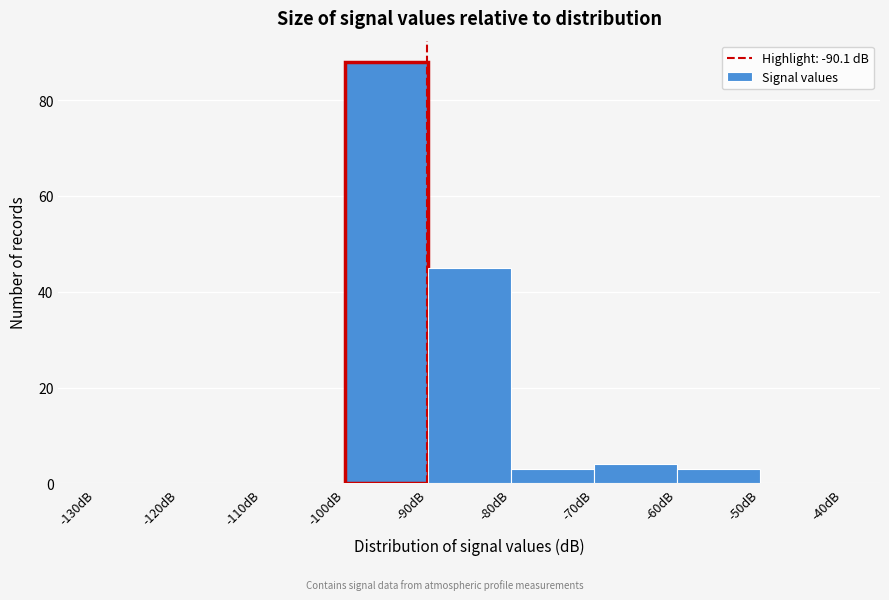

Reading left to right, list every bar in this chart as the range it spans on the x-axis followed by its height. The values are not printed on the chart, so give them approximately, as read against the axis.

-130 to -120: 0
-120 to -110: 0
-110 to -100: 0
-100 to -90: 88
-90 to -80: 46
-80 to -70: 4
-70 to -60: 4
-60 to -50: 4
-50 to -40: 0